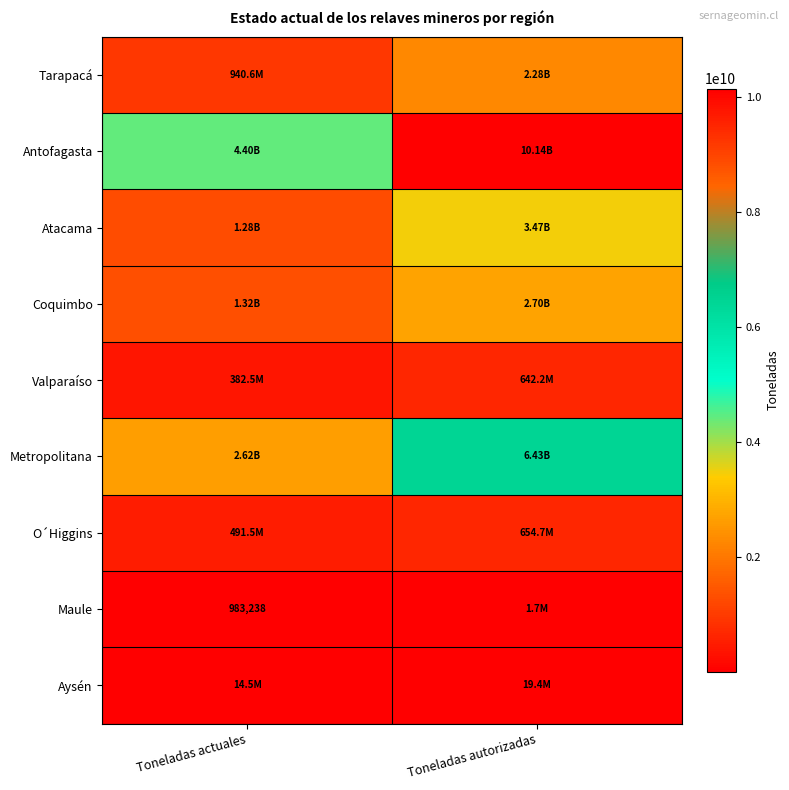

What is the sum of all Maule values?

2659439